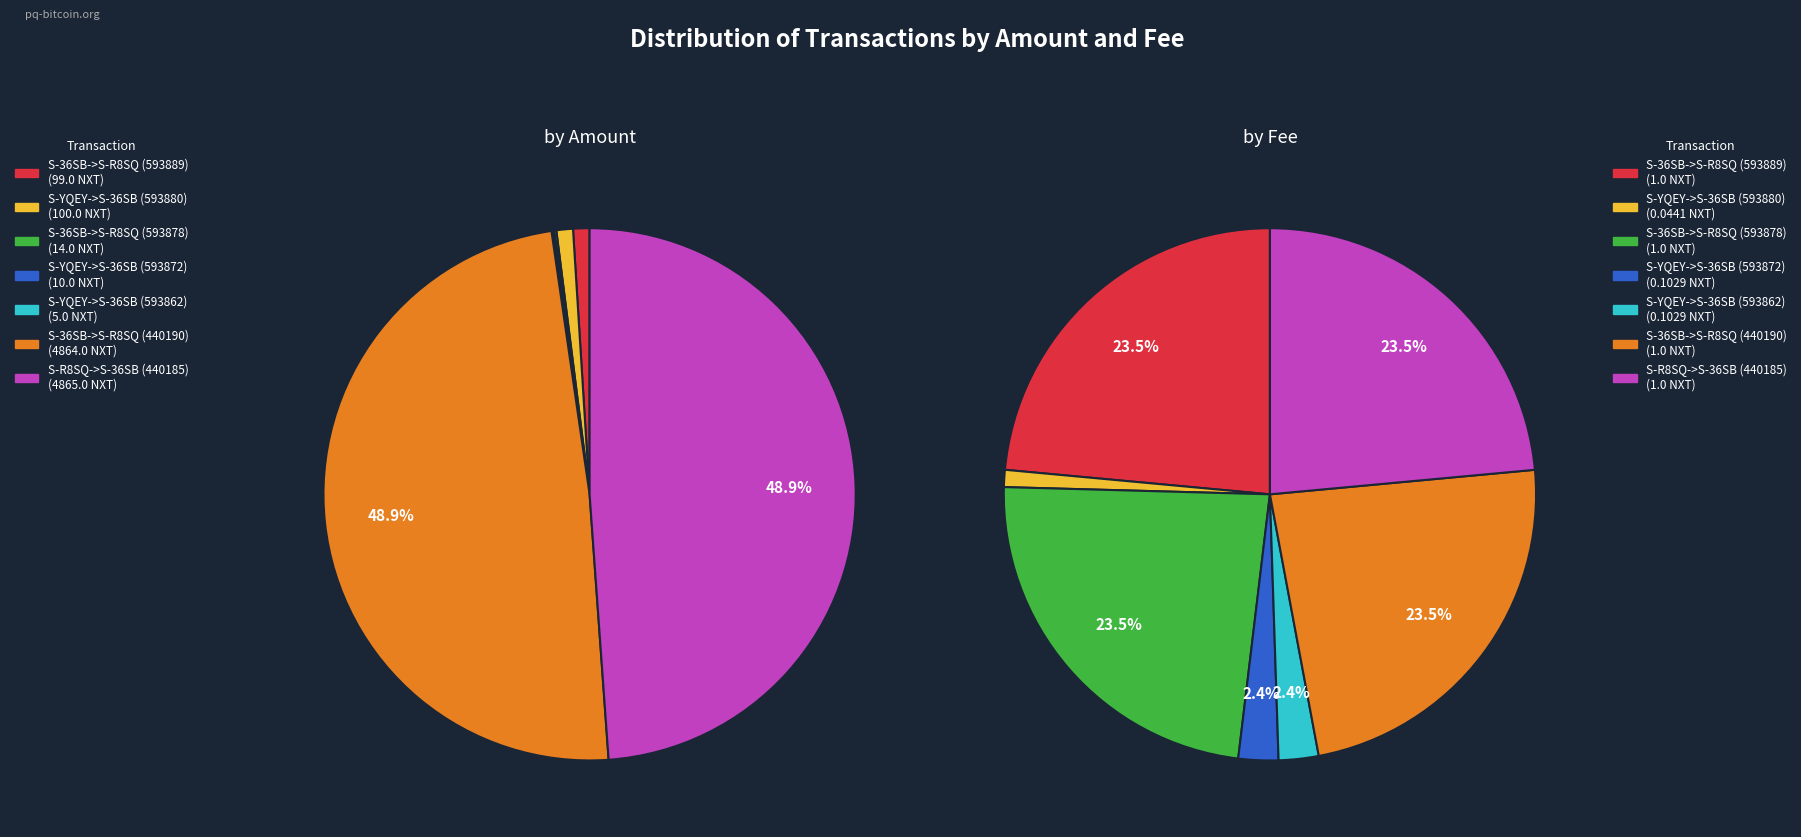

The S-36SB->S-R8SQ (593878) slice represents 24% of the pie. True or false?

True